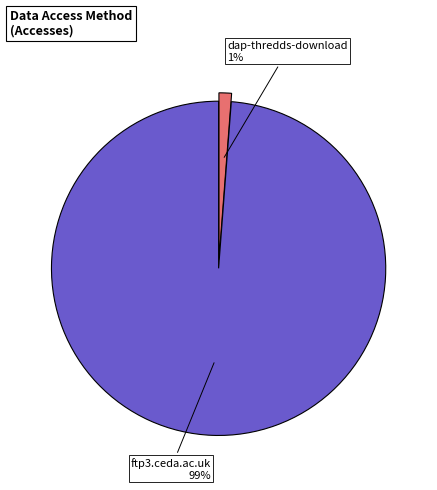

To the nearest percent, what percentage of the pie is ftp3.ceda.ac.uk?

99%